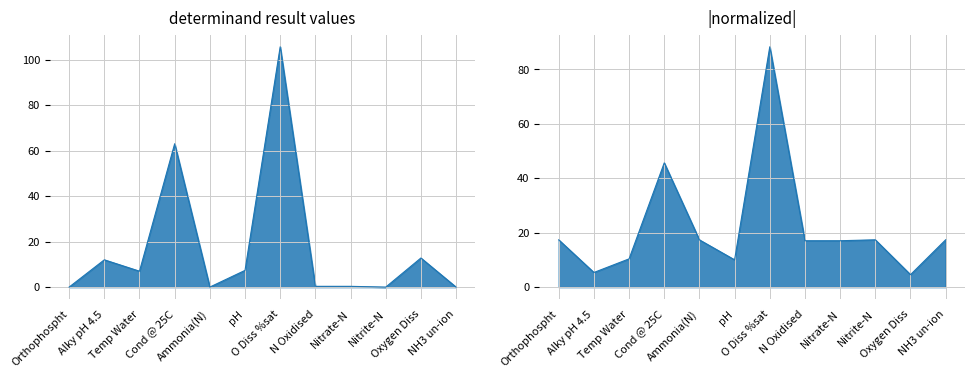

How many values exceed 7?

5